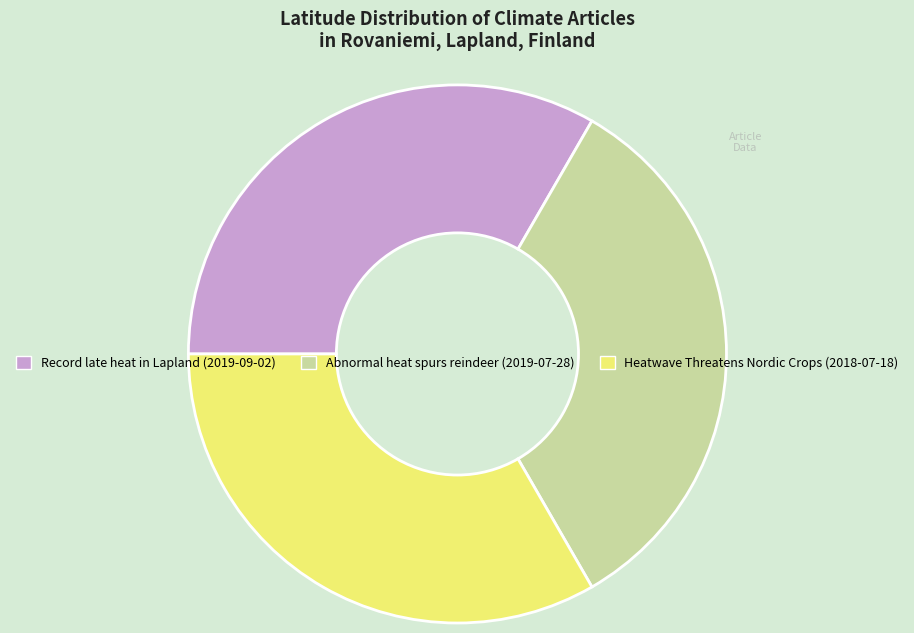

Is the sum of Heatwave Threatens Nordic Crops (2018-07-18) and Abnormal heat spurs reindeer (2019-07-28) greater than half?

Yes